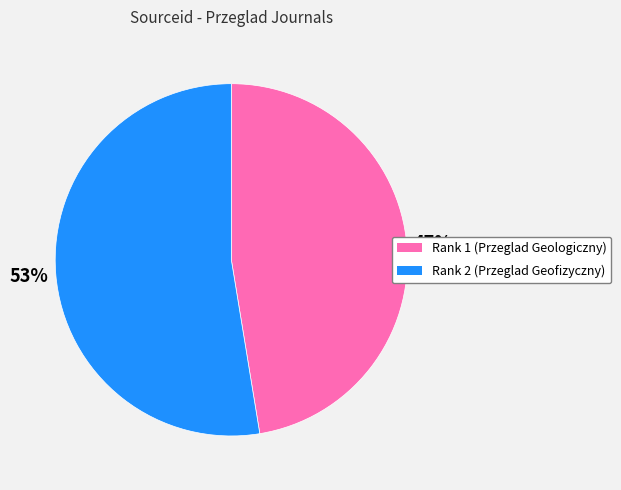

Rank the categories by value from lowest to highest.

Rank 1 (Przeglad Geologiczny), Rank 2 (Przeglad Geofizyczny)